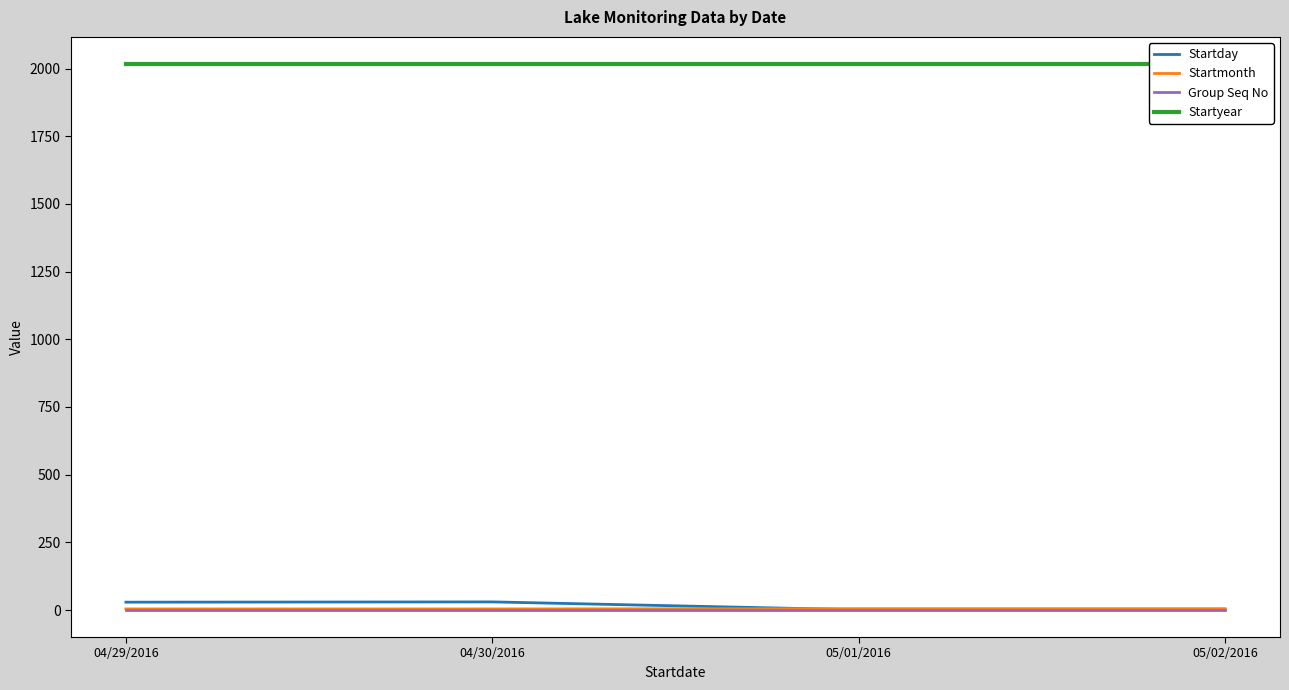

What is the total value across all series at 04/30/2016?

2051